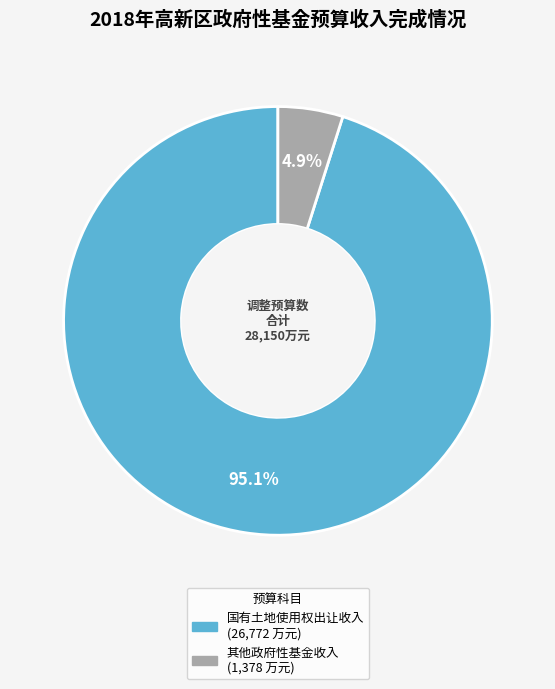

Is there any slice that represents more than half of the pie?

Yes